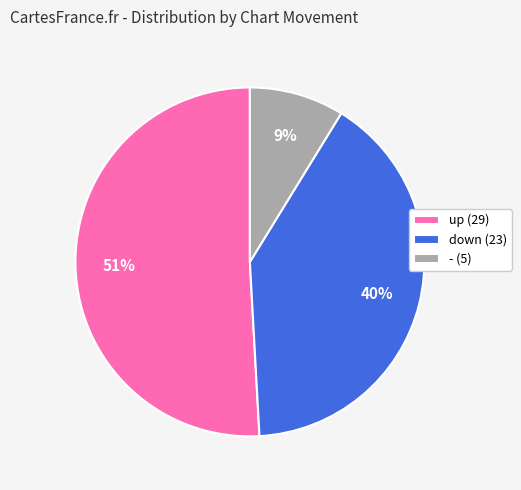

Do - and up together represent more than half of the pie?

Yes